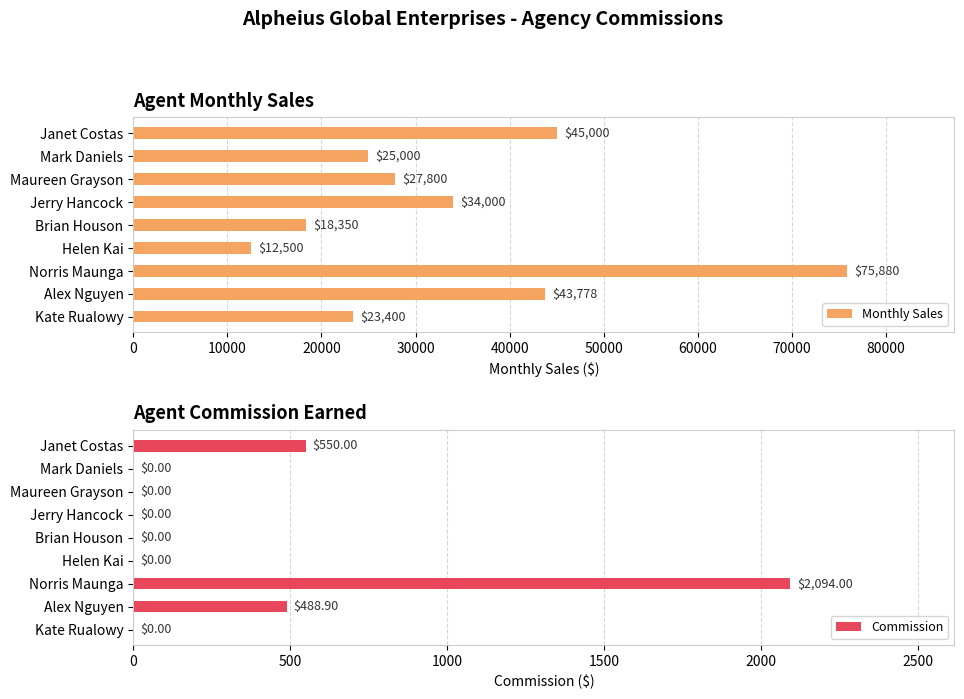

Read the Monthly Sales value at Alex Nguyen, to the nearest 50.

43800